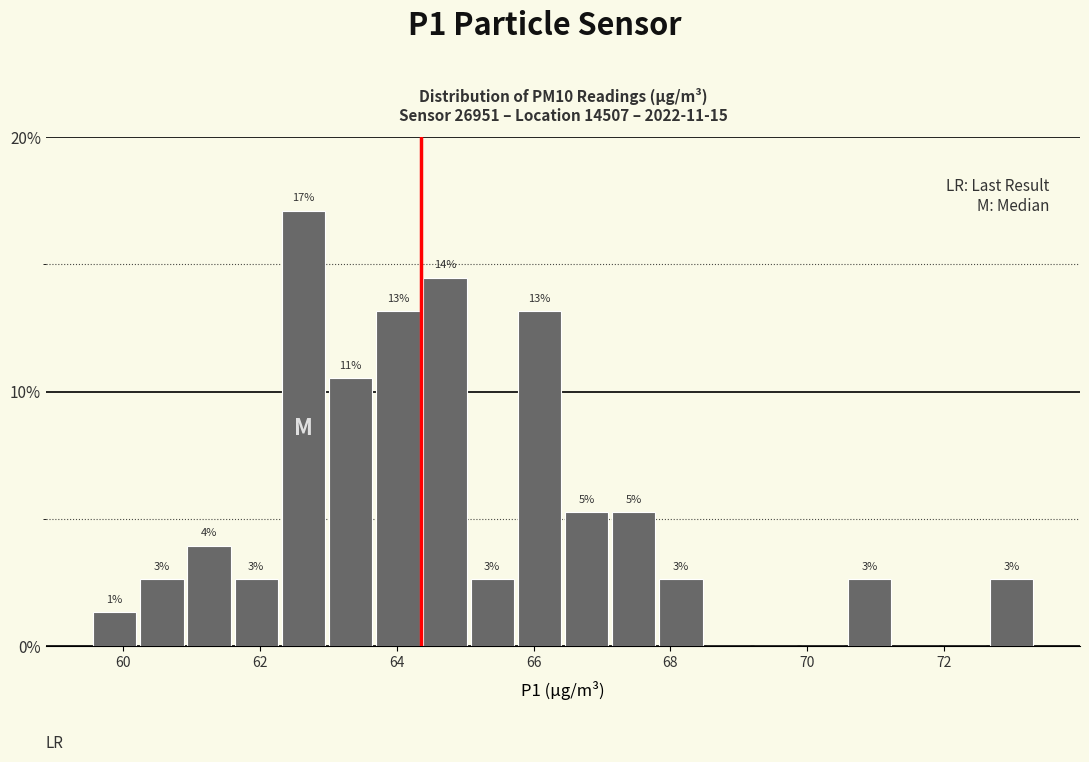

Read against the x-axis, roughly where is the centre of the tallest bar?

62.6